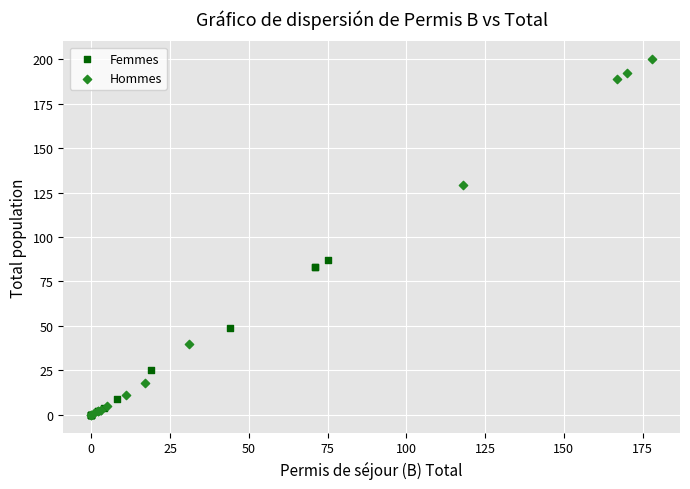

Which series has the largest Y range (max minus min)?

Hommes